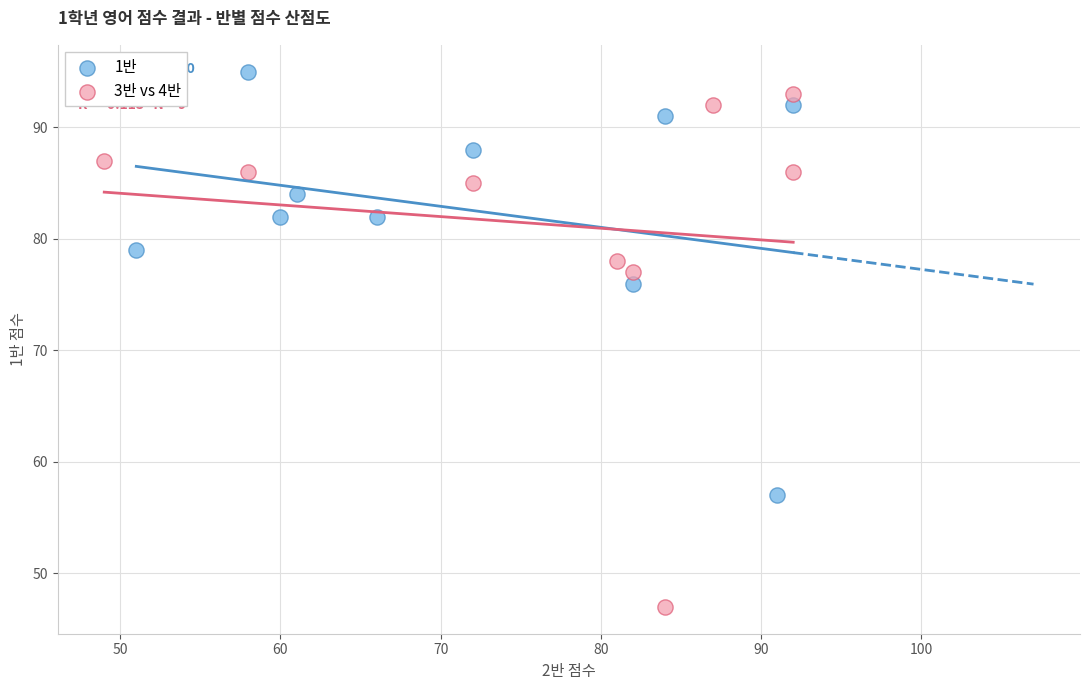

Which series reaches the minimum Y coordinate?

3반 vs 4반